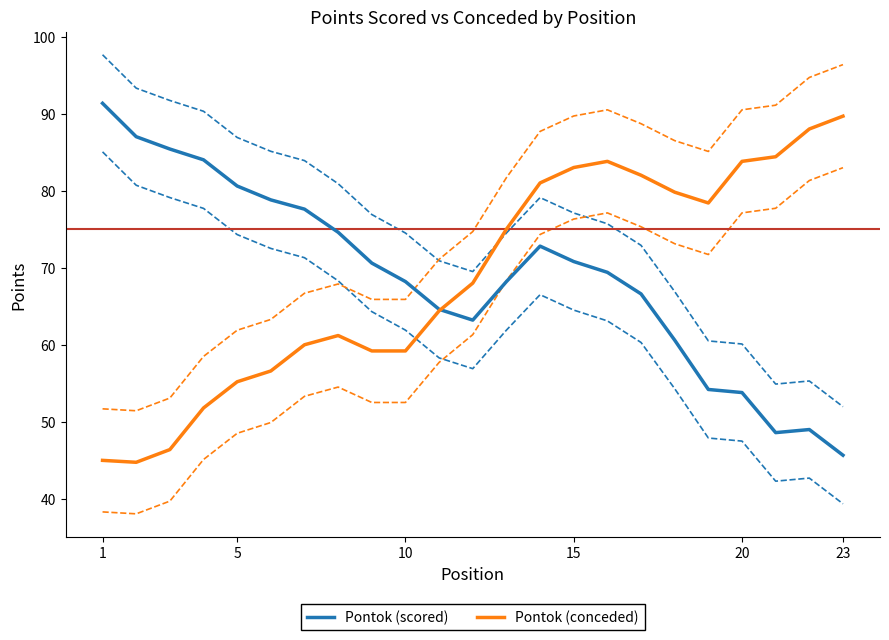

The Pontok (conceded) series shows 59.2 at 10. True or false?

True